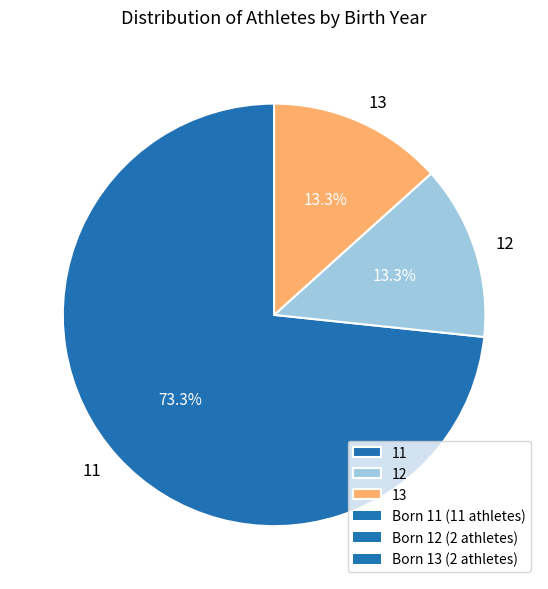

To the nearest percent, what percentage of the pie is 13?

13%